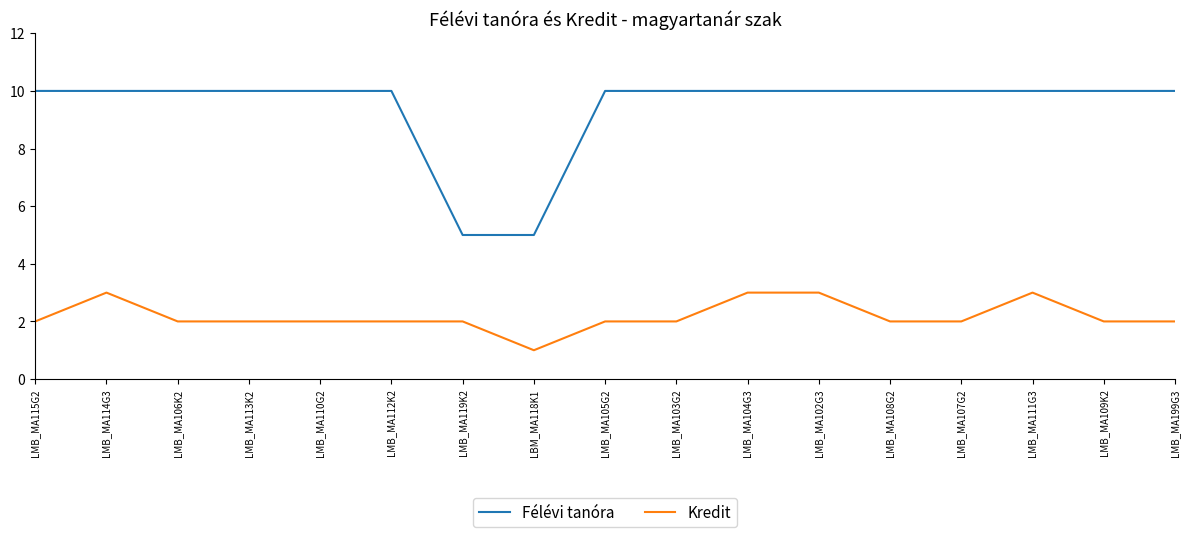

Rank the series by their maximum value, from highest to lowest.

Félévi tanóra, Kredit